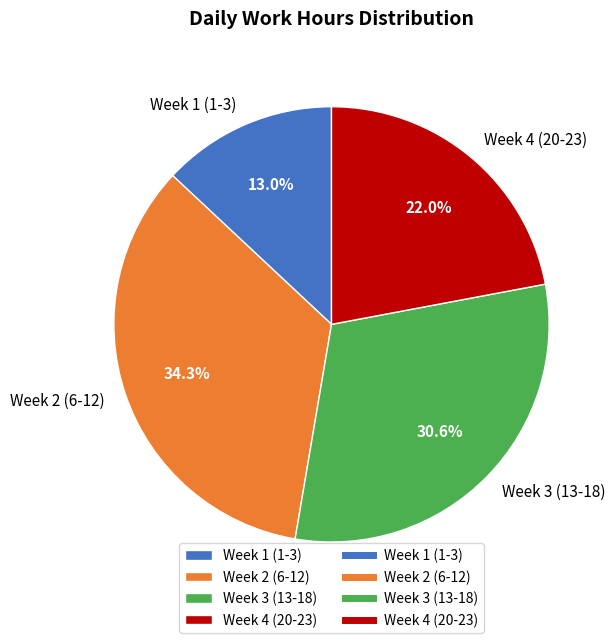

Which category has the biggest portion of the pie?

Week 2 (6-12)